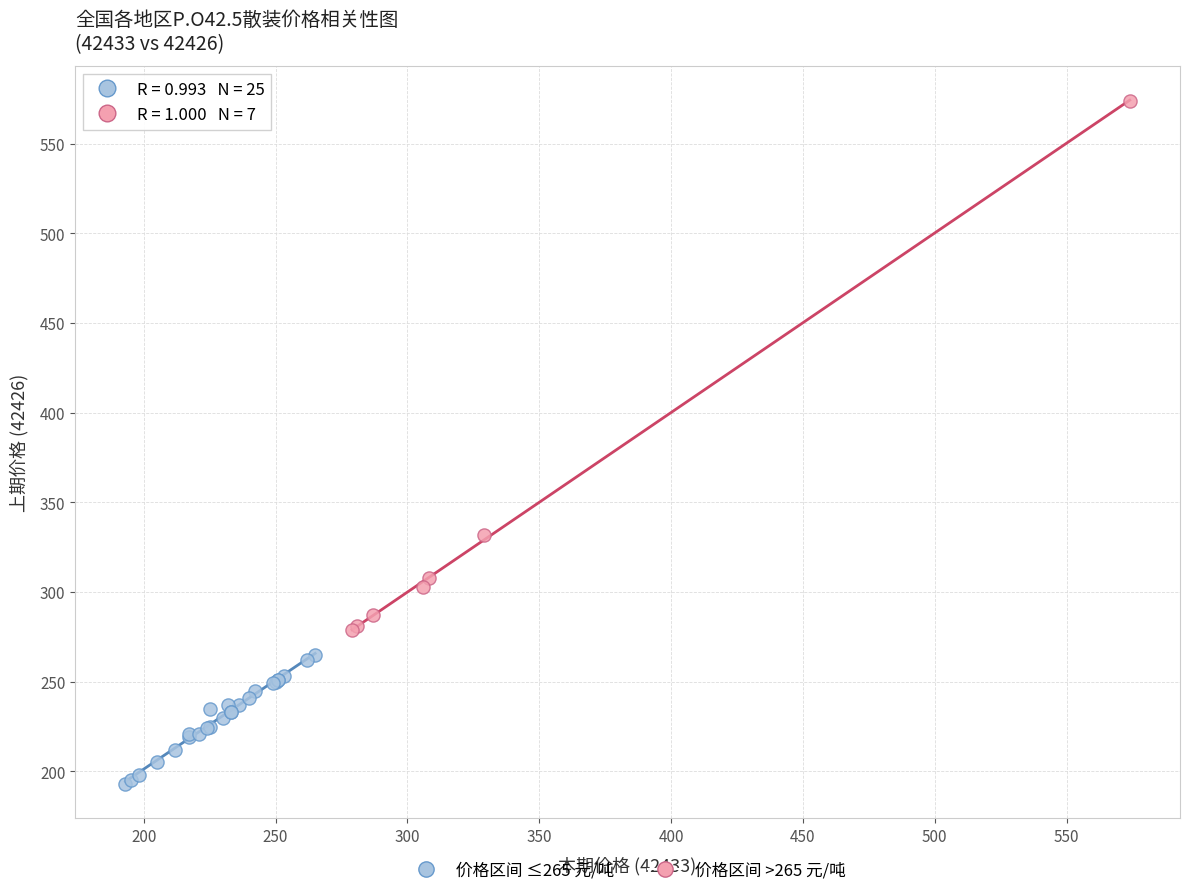

Which series reaches the maximum Y coordinate?

价格区间 >265 元/吨